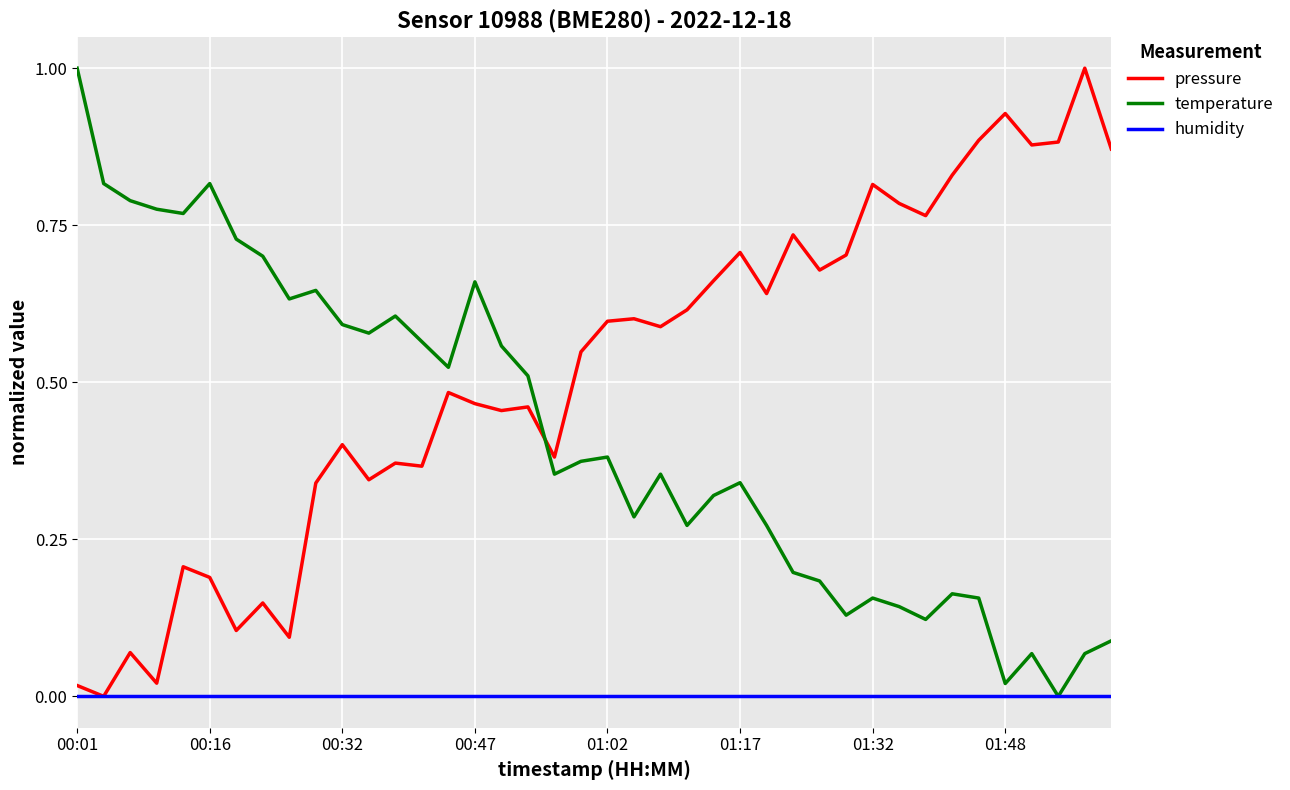

After their last crossing, which series has the higher values: temperature or pressure?

pressure